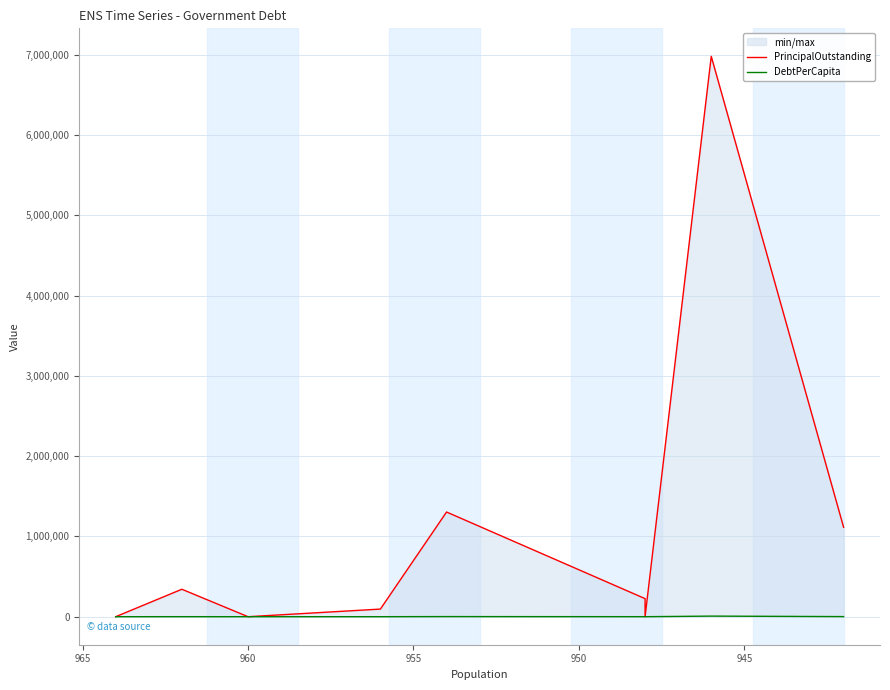

Which series has the largest range (max minus min)?

PrincipalOutstanding